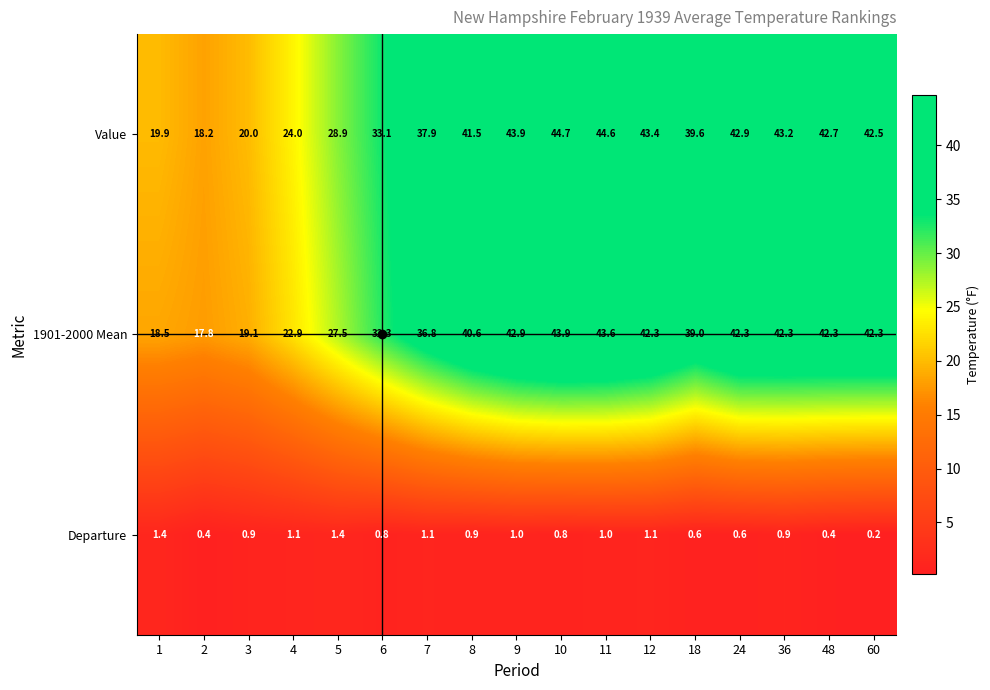

Which label corresponds to the largest value in the chart?

10